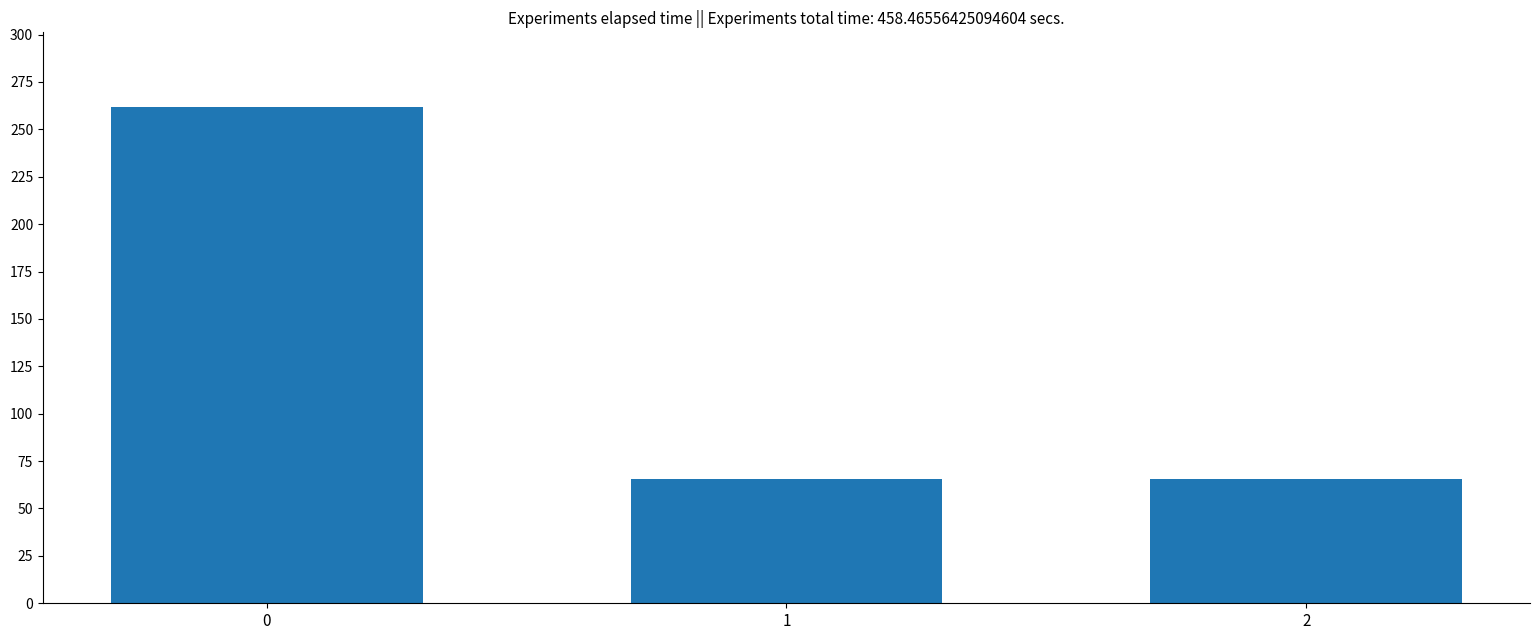

What is the ratio of the value at 0 to the value at 1?

4.0